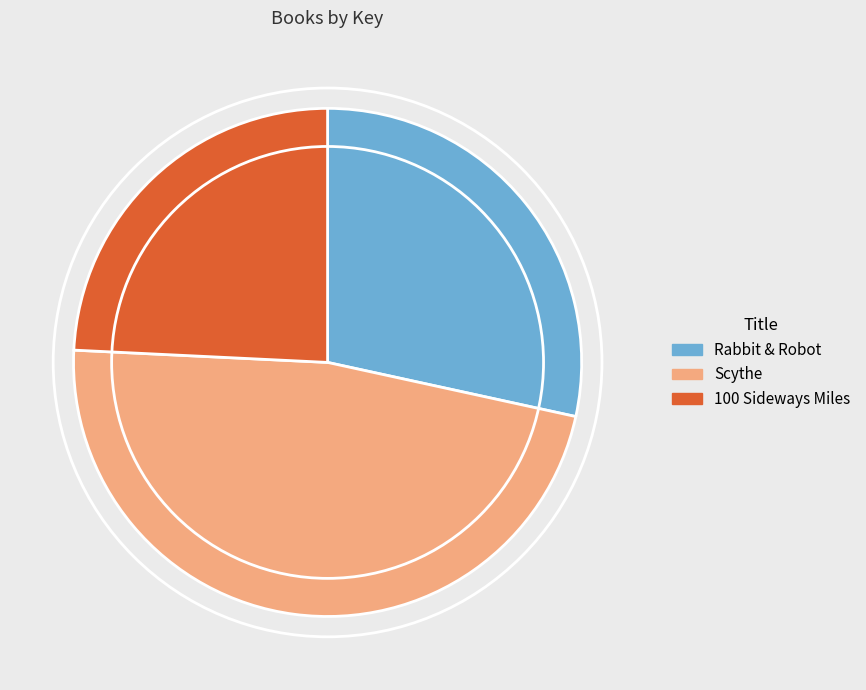

True or false: 100 Sideways Miles accounts for 24% of the total.

True